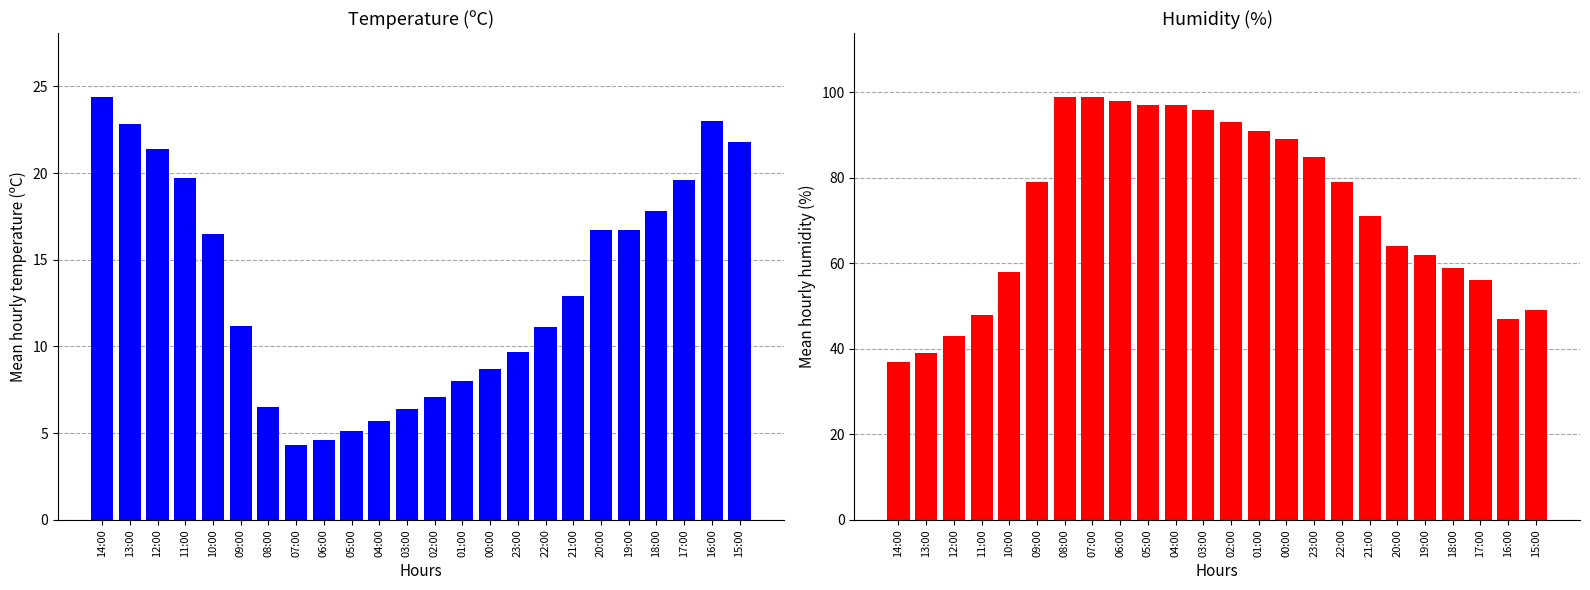

Between 05:00 and 09:00, which is larger?

09:00